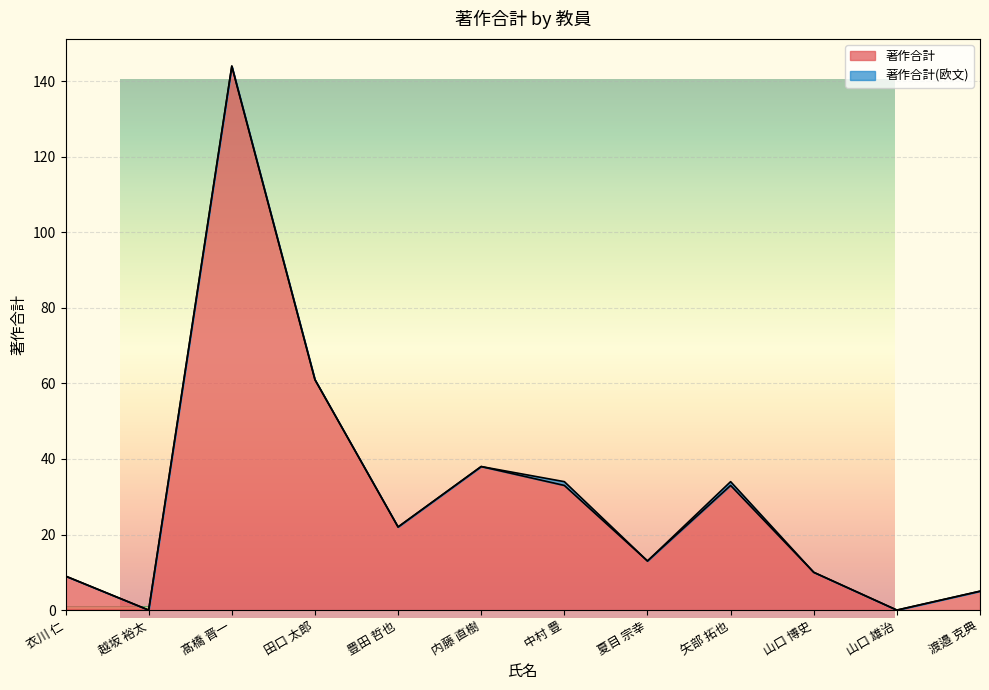

Reading left to right, transcribe all the data shown in this chart.

衣川 仁=9	越坂 裕太=0	髙橋 晋一=144	田口 太郎=61	豊田 哲也=22	内藤 直樹=38	中村 豊=33	夏目 宗幸=13	矢部 拓也=33	山口 博史=10	山口 雄治=0	渡邉 克典=5